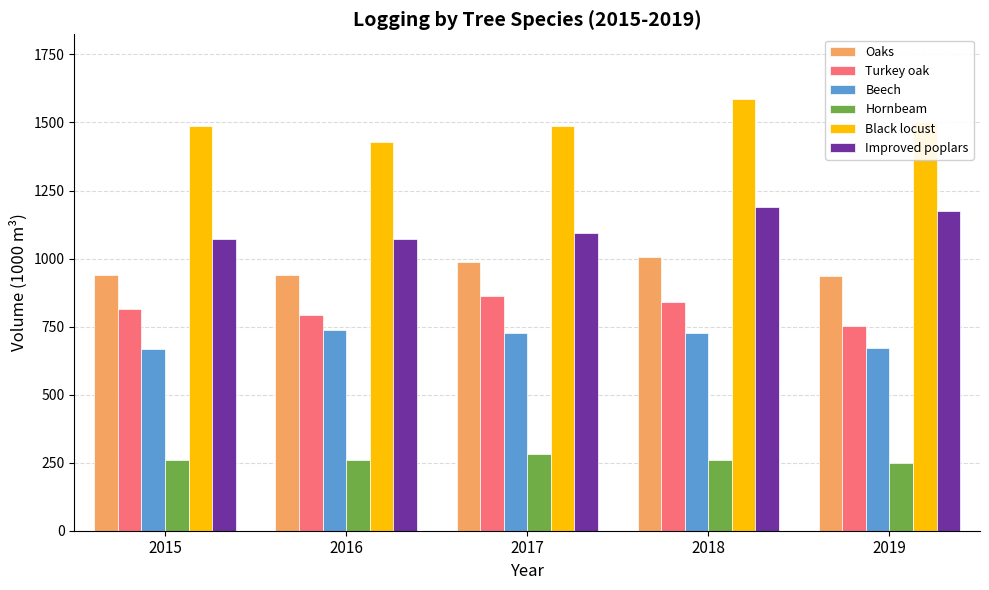

What is the sum of all Hornbeam values?

1308